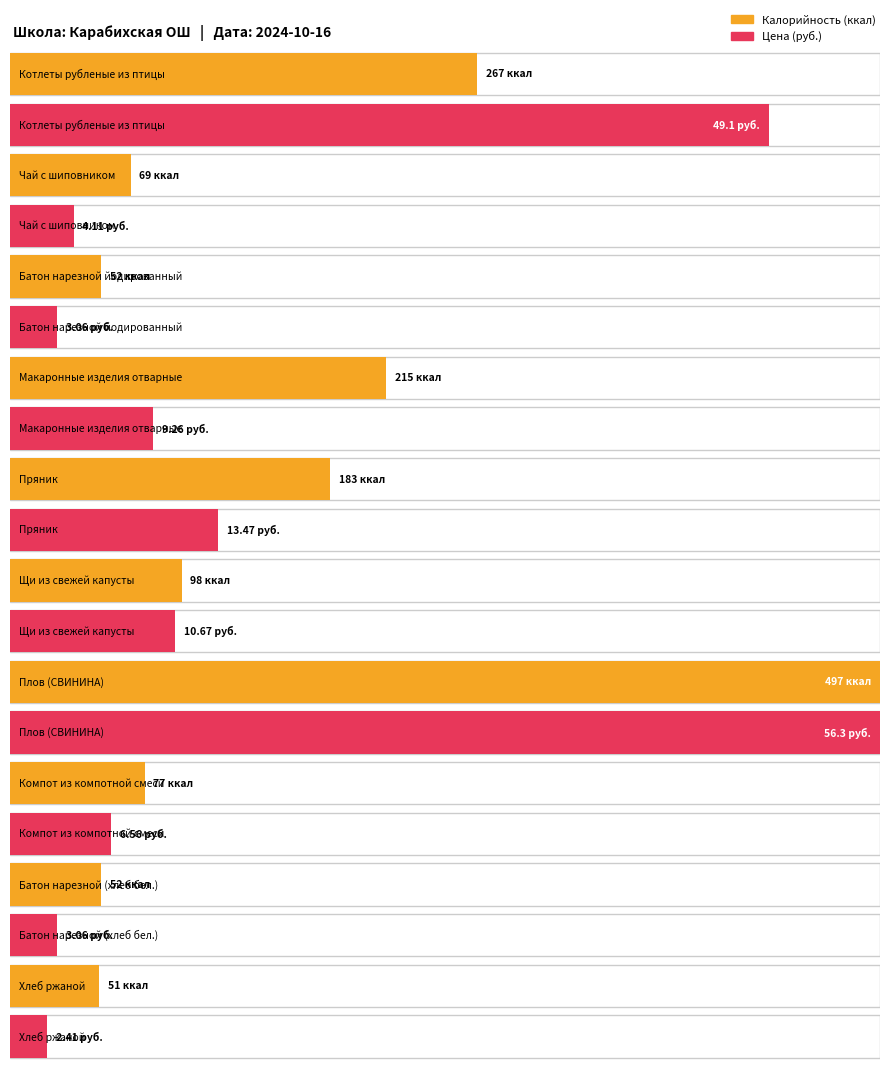

What is the spread (max minus min) of values at Пряник?

169.5